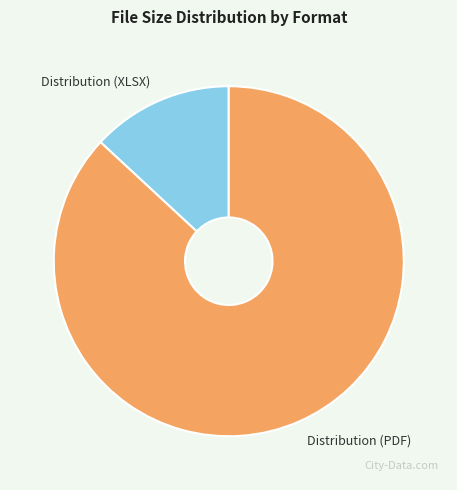

Which slice is the smallest?

Distribution (XLSX)